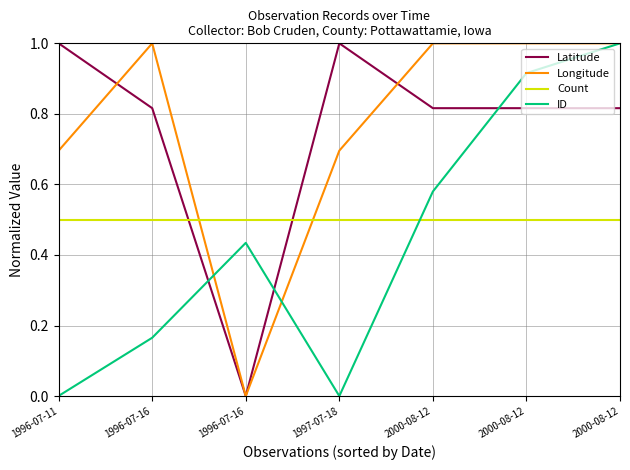

What is the label of the 1st point from the right?

2000-08-12